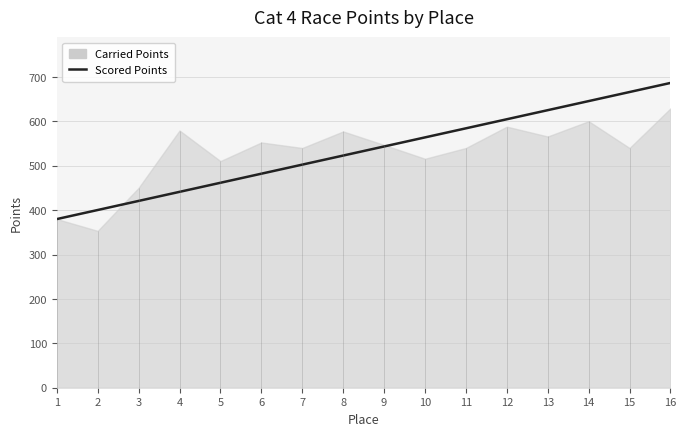

What is the greatest value displayed?

686.6